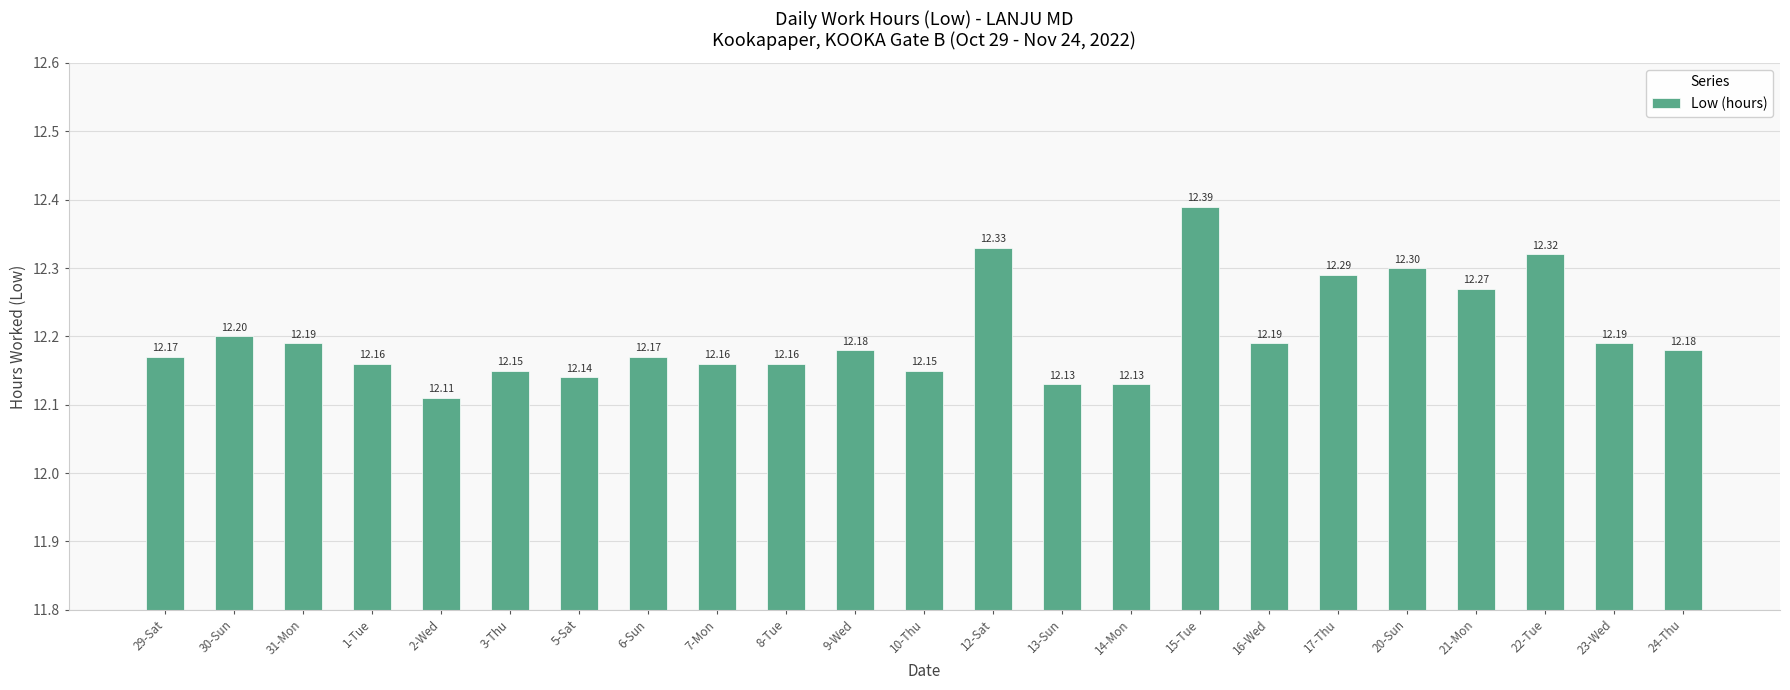

Is it true that the value at 1-Tue is 12.2?

True